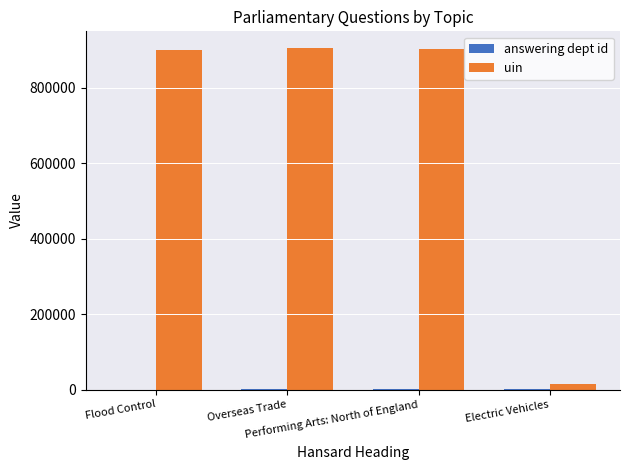

What is the greatest value displayed?

905007